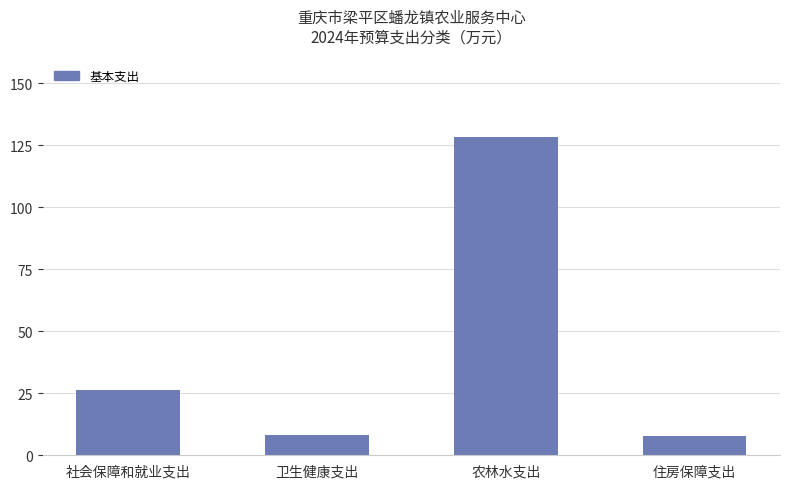

True or false: the data shows 26.2 at 社会保障和就业支出.

True